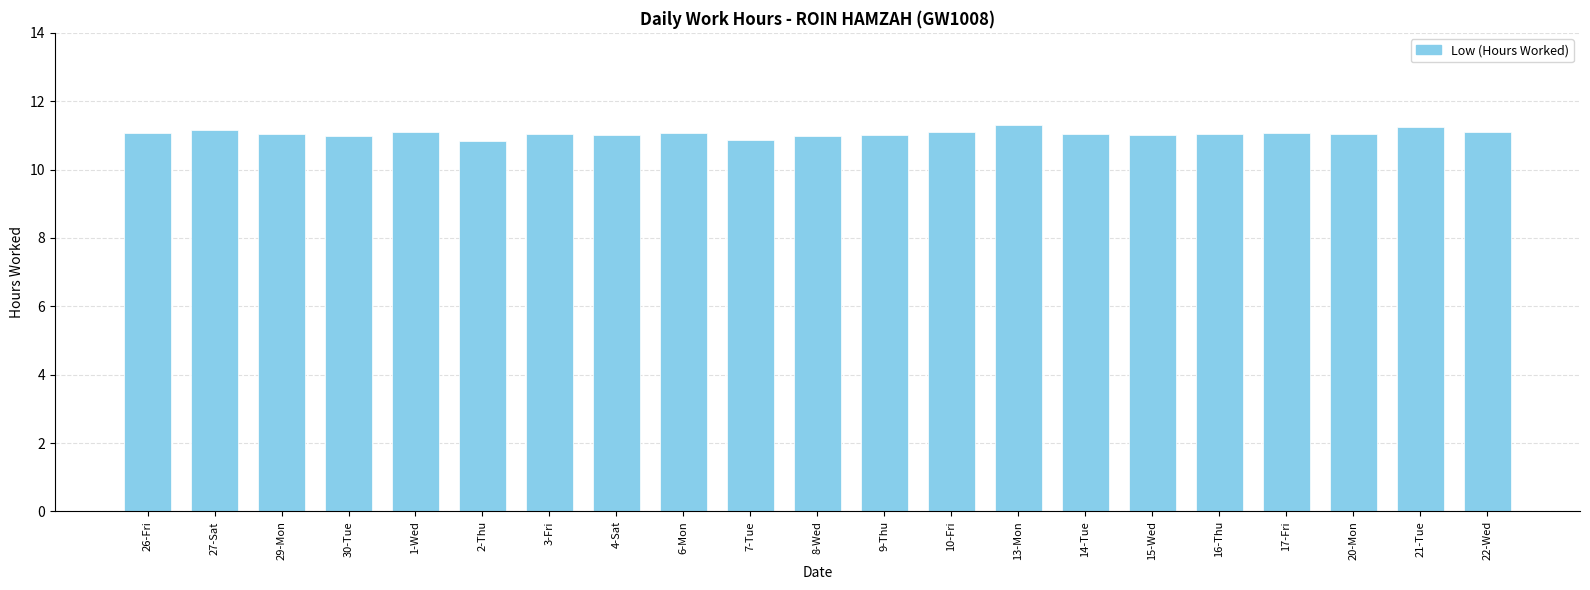

What is the smallest value displayed?

10.8